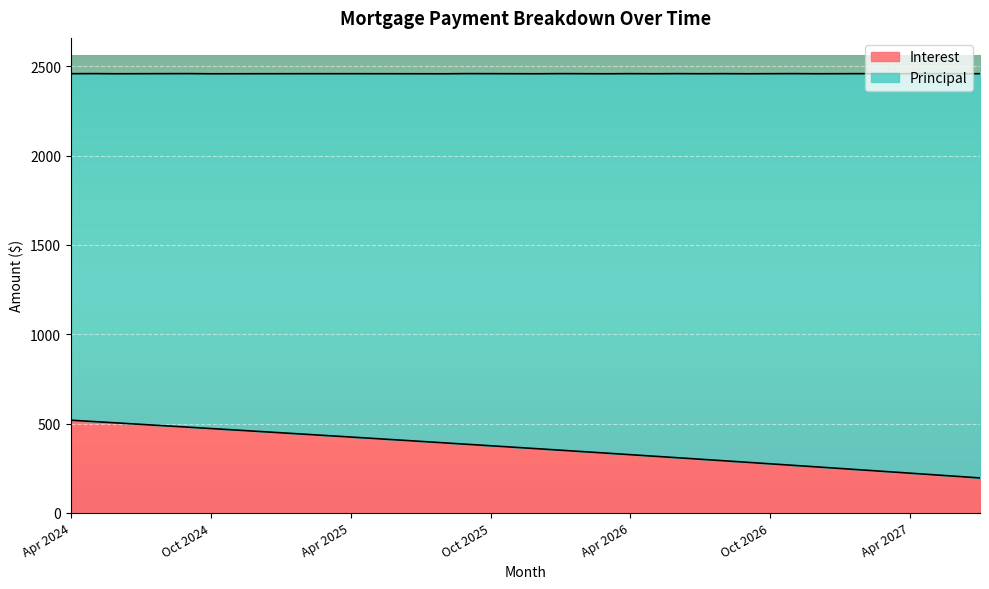

What is the difference between the maximum and second lowest values?

314.2